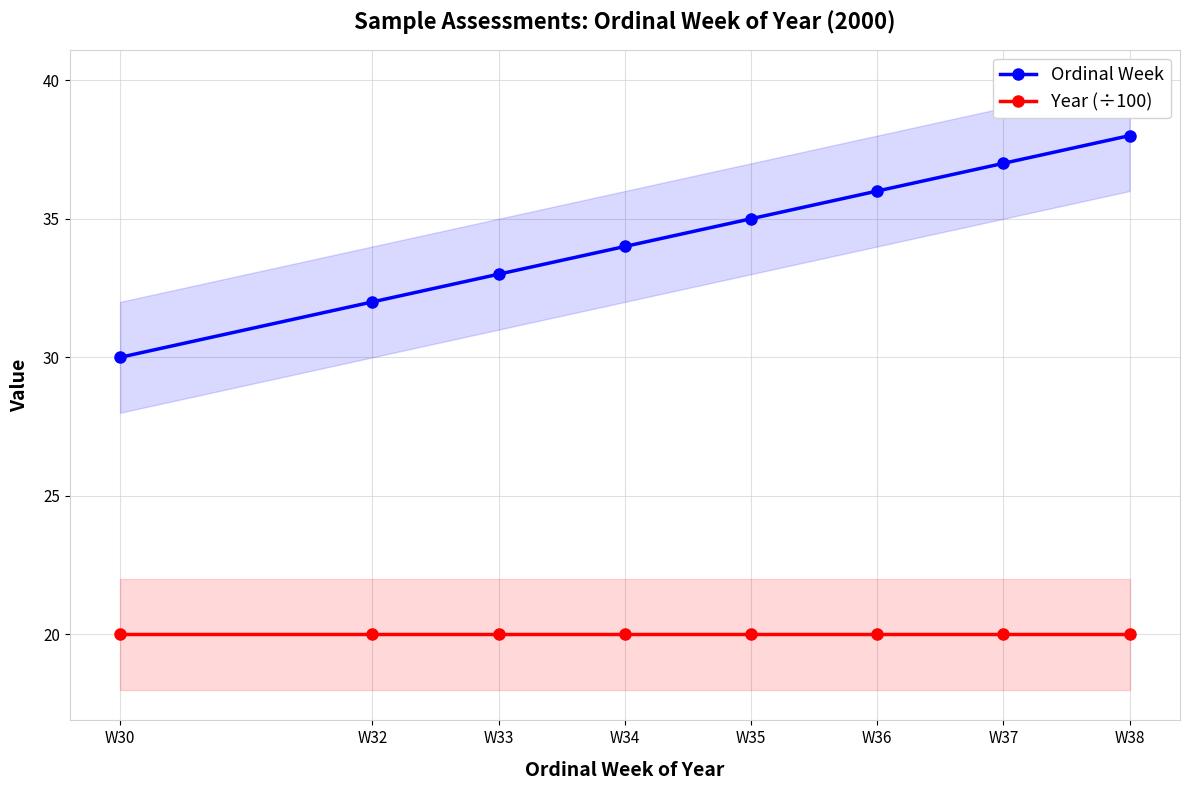

How many Ordinal Week values are between 33 and 37?

5